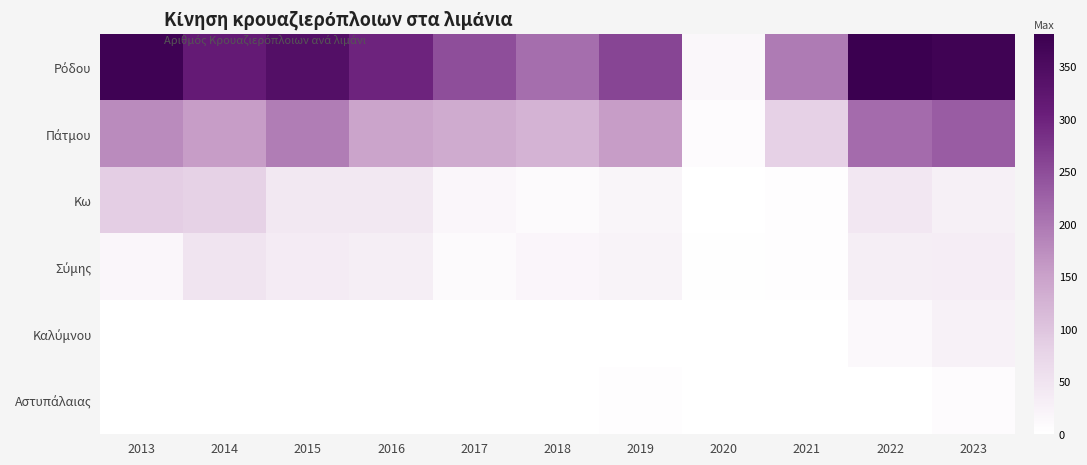

Which label corresponds to the smallest value in the chart?

2013